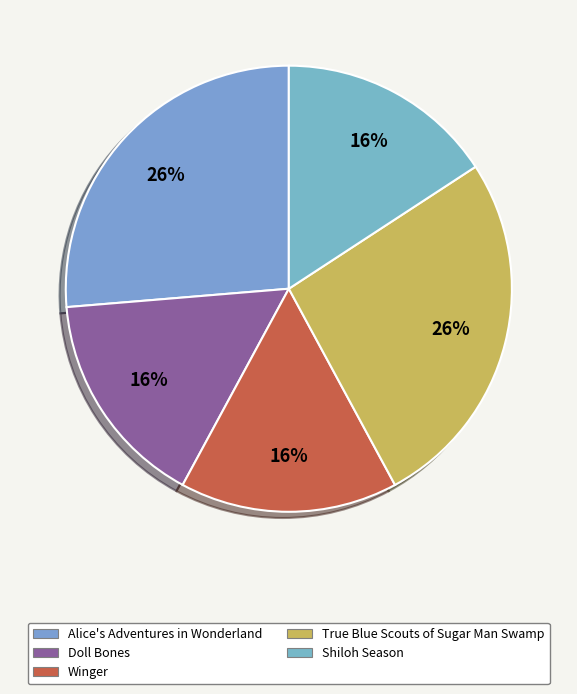

What is the change in value from True Blue Scouts of Sugar Man Swamp to Shiloh Season?

-2